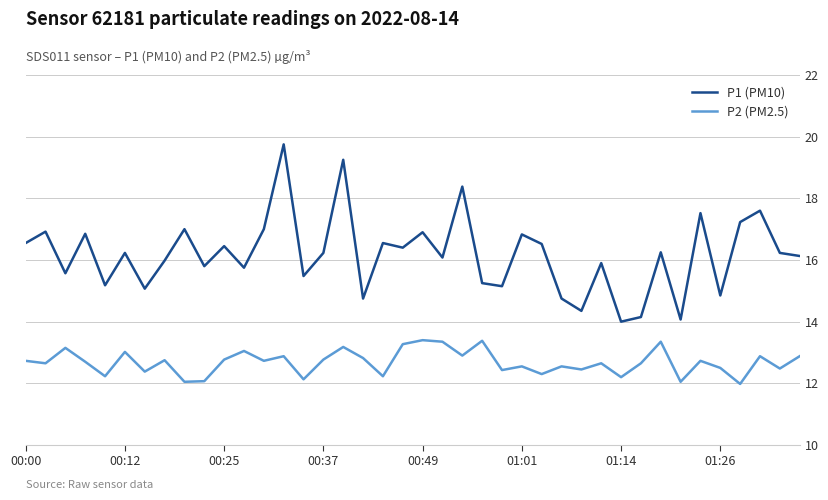

What is the difference between the maximum and minimum values in the P2 (PM2.5) series?

1.4